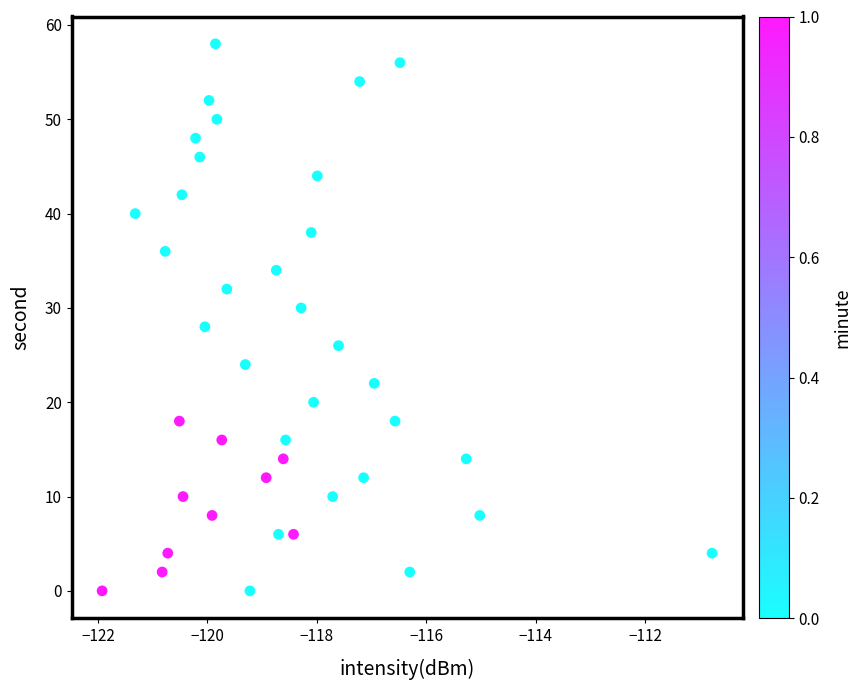

What is the range of Y values (max minus min)?

58